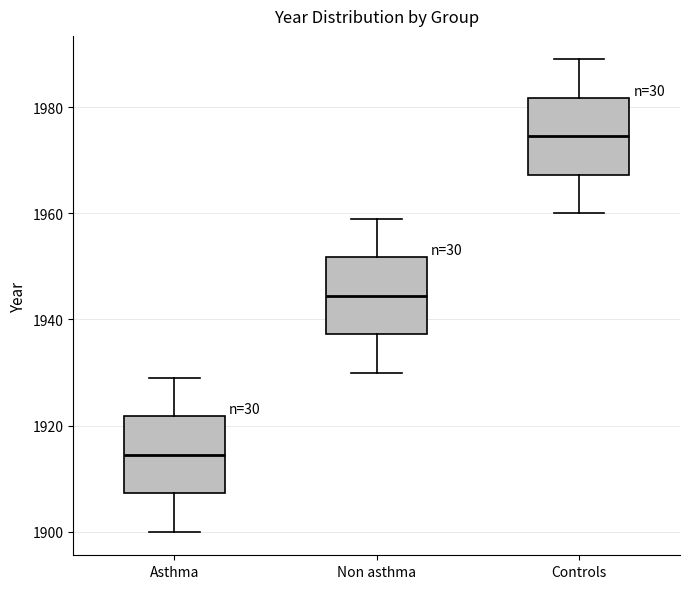

Reading left to right, read every box against the y-axis: the position of its median line, the range the box covers, and the ends of its whiskers. The values are not printed on the chart, so give them approximately, as read against the axis.

Asthma: median 1914, box 1908 to 1922, whiskers 1900 to 1930
Non asthma: median 1944, box 1938 to 1952, whiskers 1930 to 1960
Controls: median 1974, box 1968 to 1982, whiskers 1960 to 1990